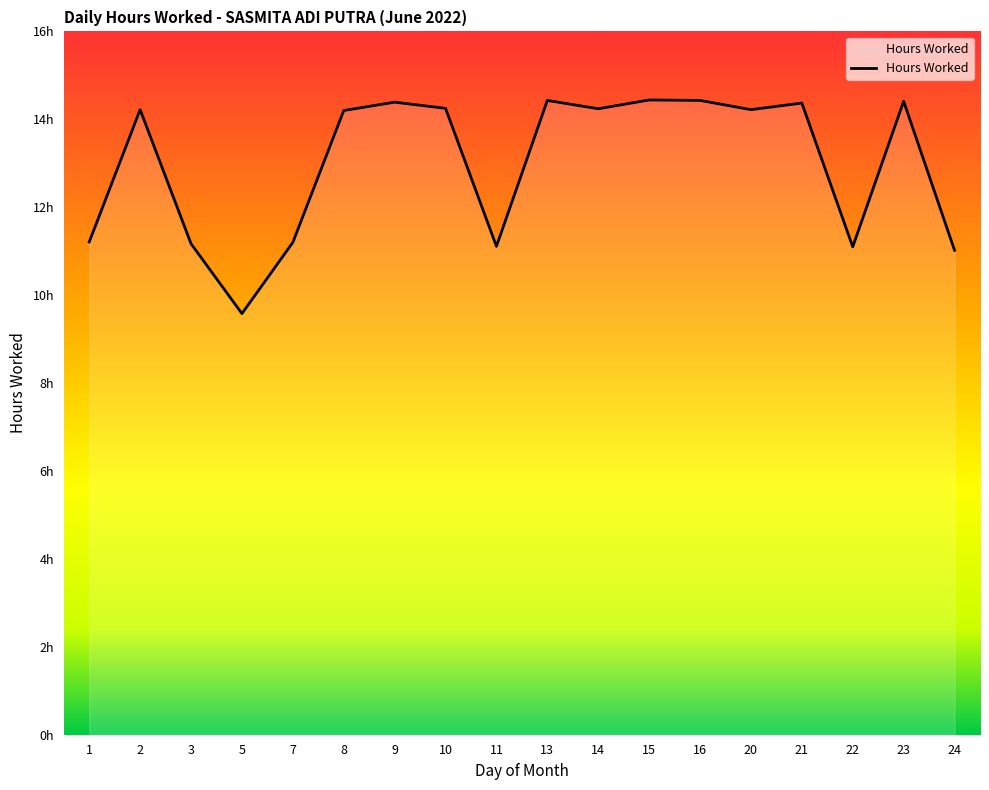

What is the value of the 18th point from the left?

11.0